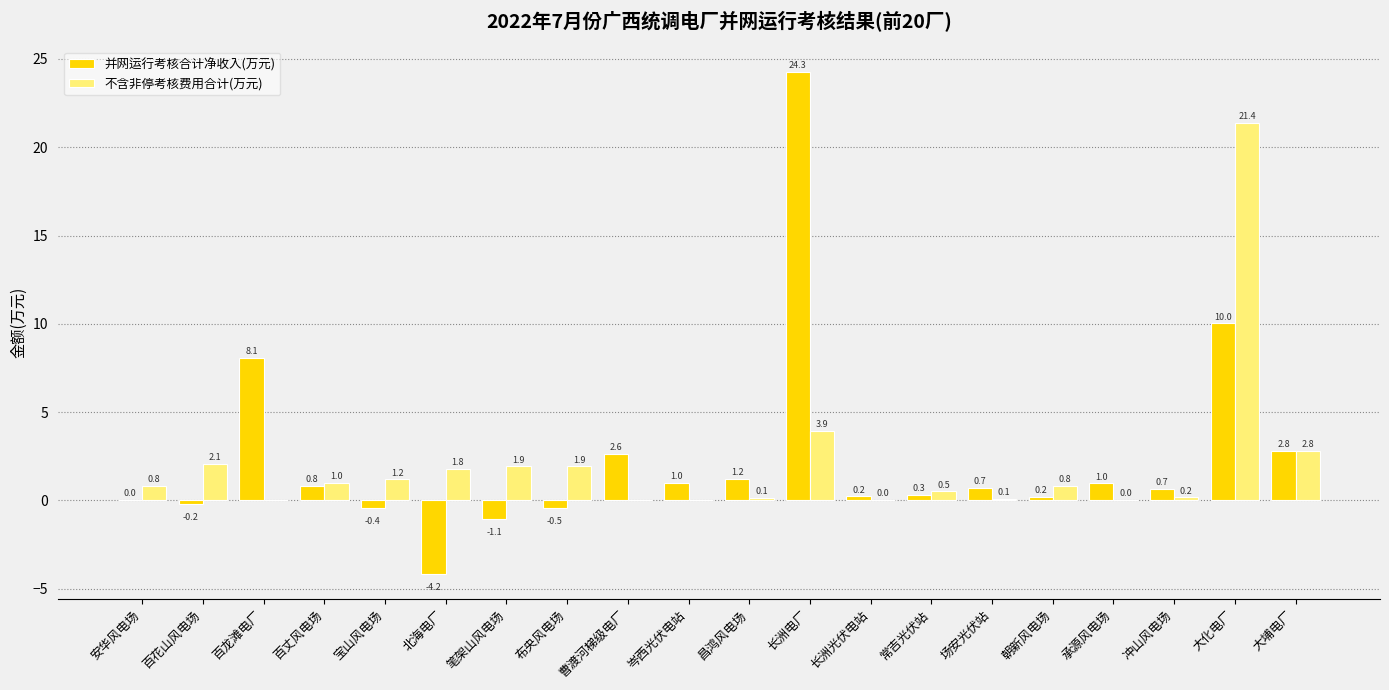

At which label does 并网运行考核合计净收入(万元) reach its peak?

长洲电厂